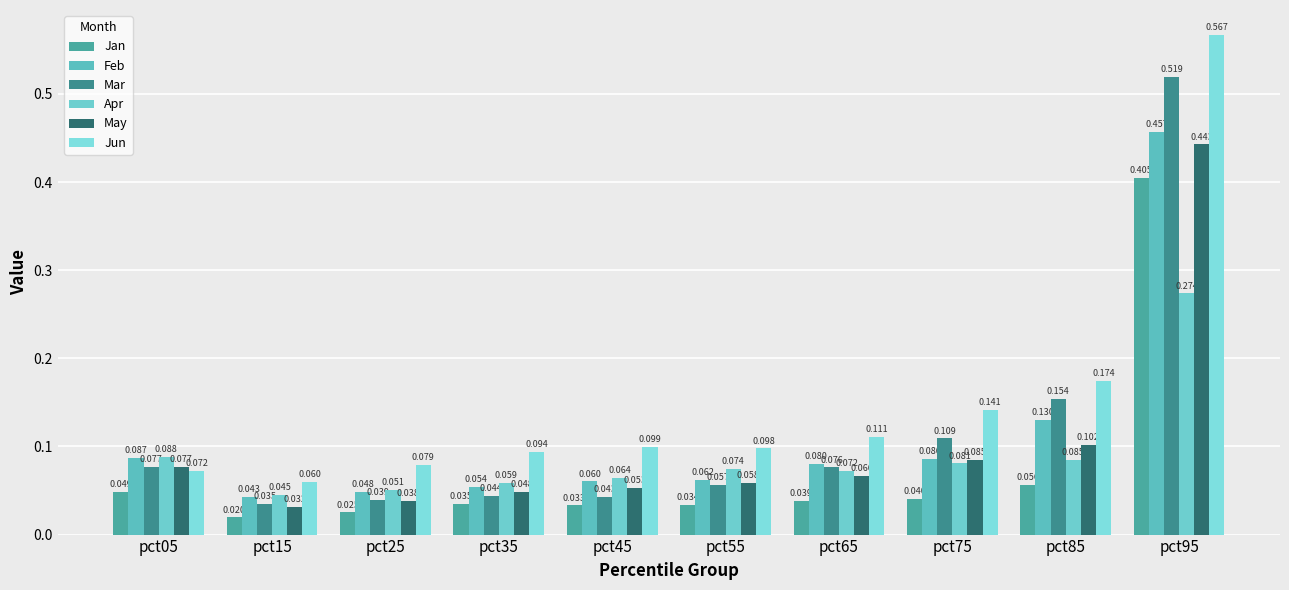

Does the chart contain stacked bars?

No